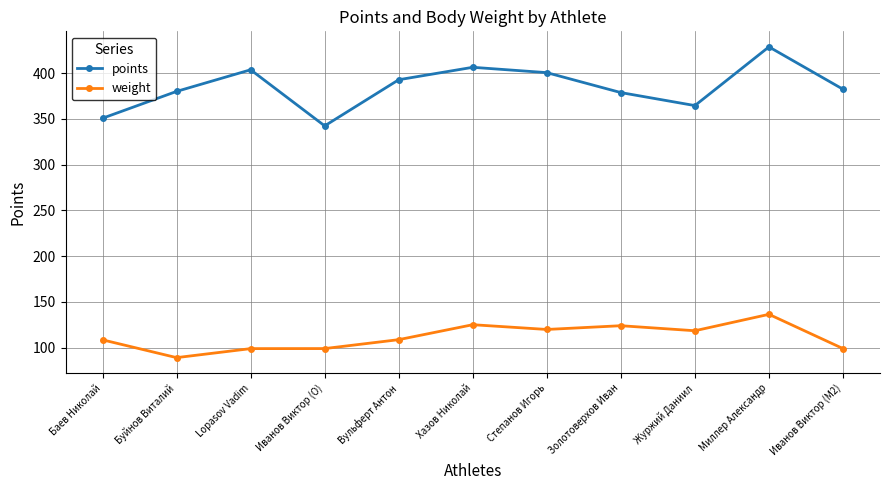

Rank the series at Миллер Александр from lowest to highest value.

weight, points